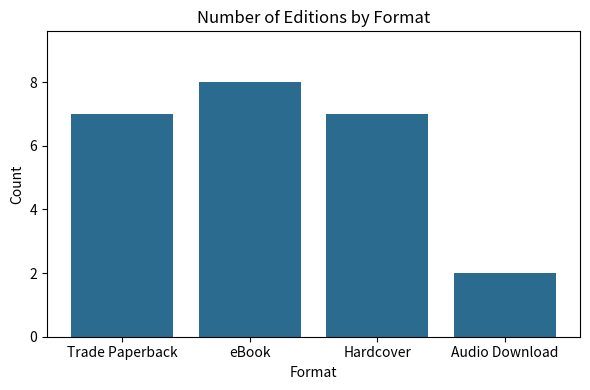

The chart shows a value of 7 at Hardcover. True or false?

True